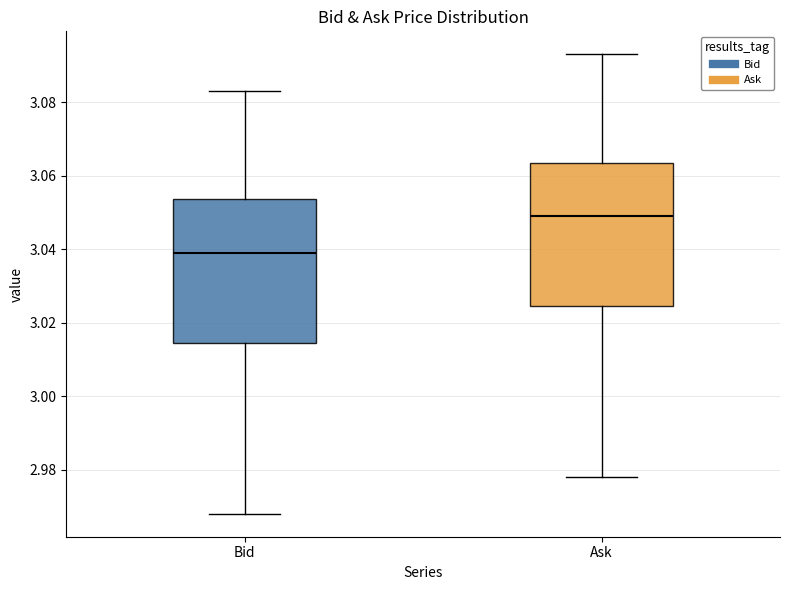

Which box's median line is the lowest?

Bid